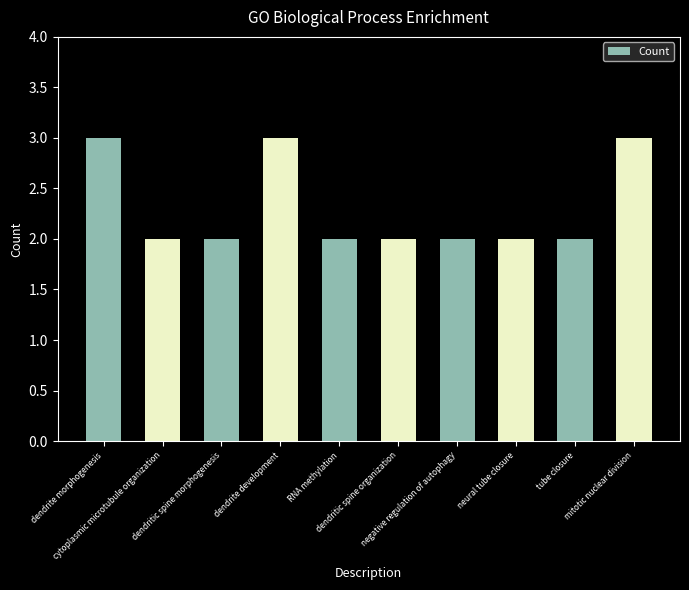

What is the difference between the maximum and minimum values?

1